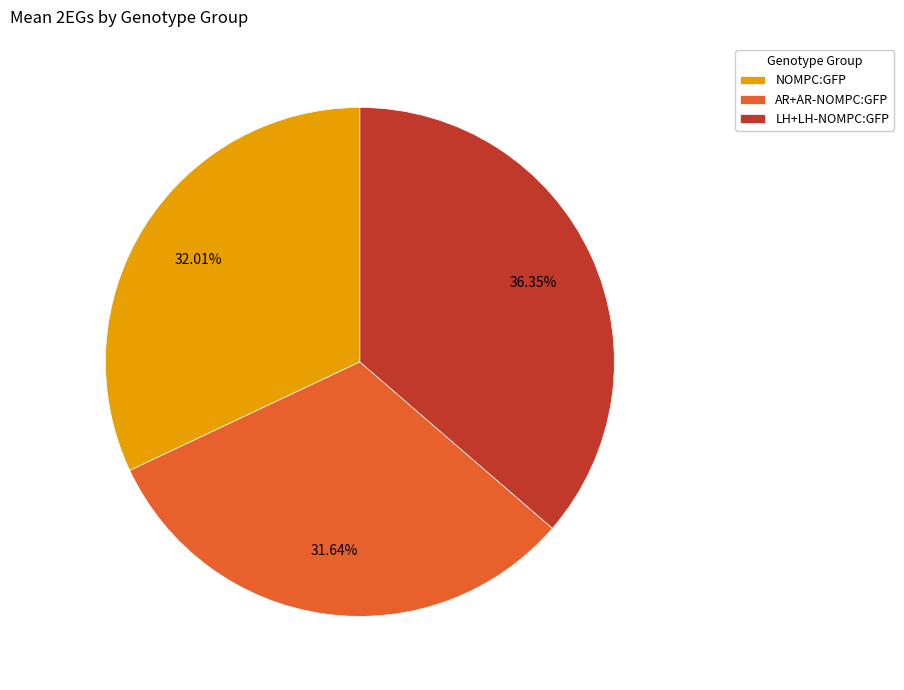

Approximately how many times larger is the value at LH+LH-NOMPC:GFP compared to NOMPC:GFP?

1.1